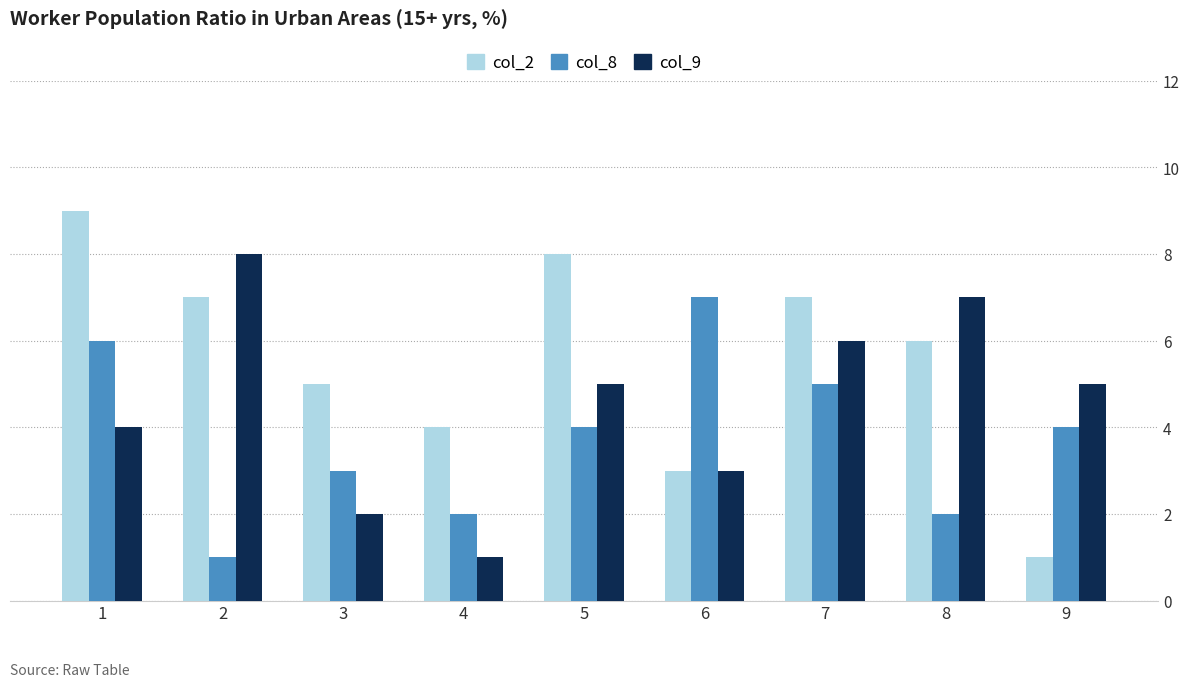

Reading right to left, transcribe all the data shown in this chart.

col_2: 9=1	8=6	7=7	6=3	5=8	4=4	3=5	2=7	1=9
col_8: 9=4	8=2	7=5	6=7	5=4	4=2	3=3	2=1	1=6
col_9: 9=5	8=7	7=6	6=3	5=5	4=1	3=2	2=8	1=4